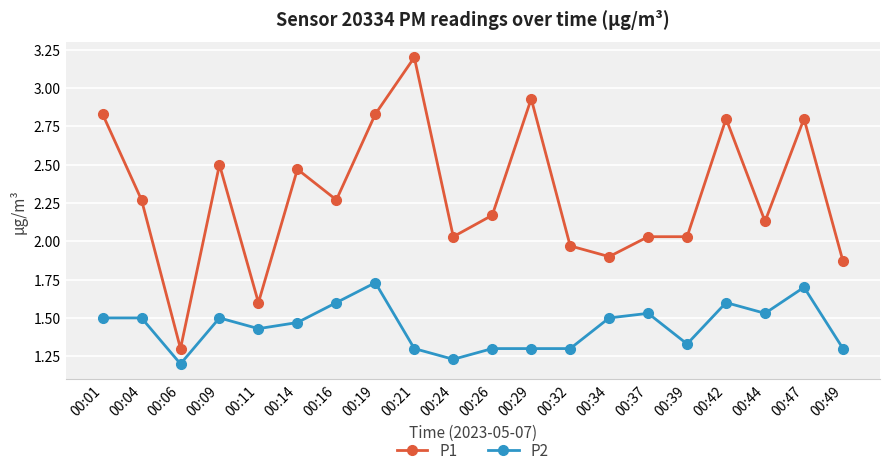

Is it true that P1 equals 1.4 at 00:14?

False